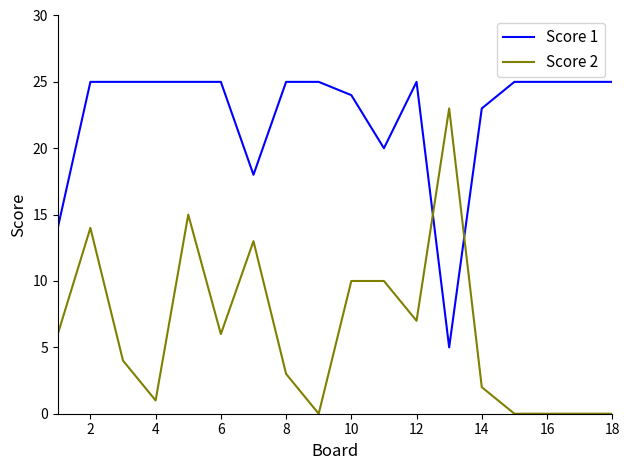

Does the chart display data point markers on the line(s)?

No